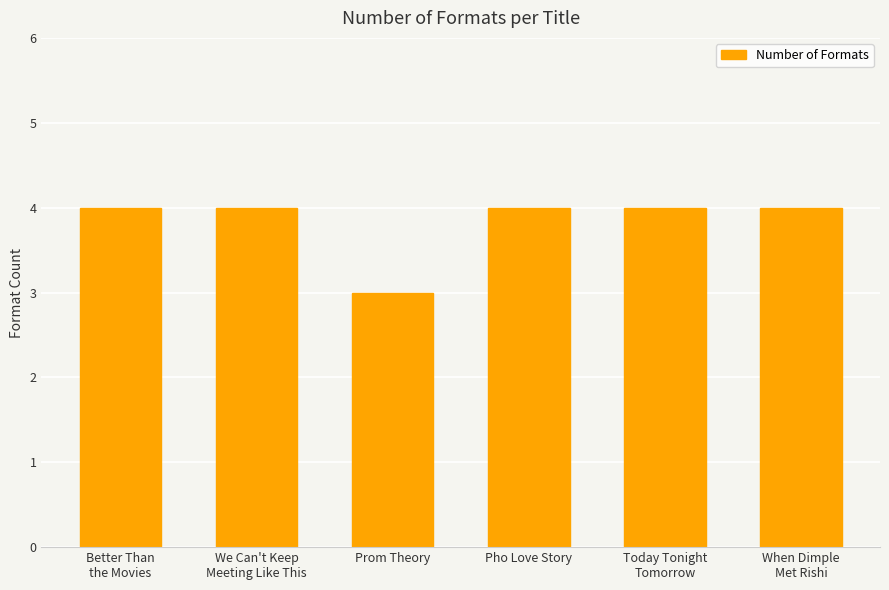

Are the bars grouped side by side (vs. stacked)?

No